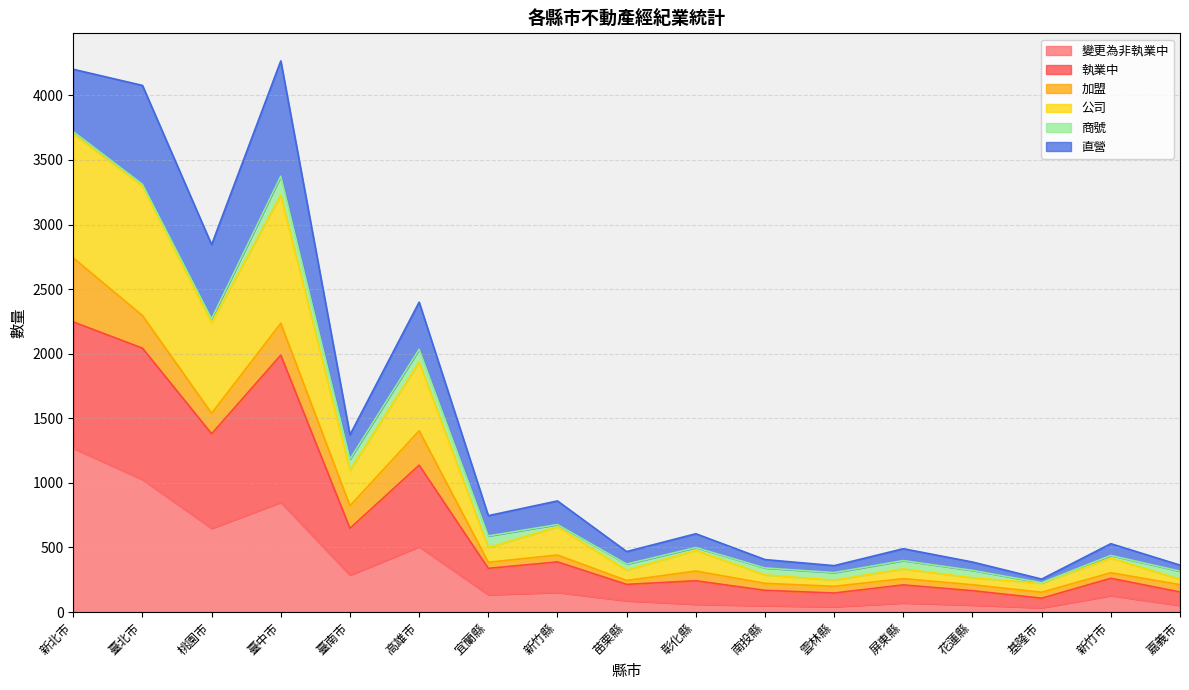

True or false: 執業中 and 公司 cross at least once.

False